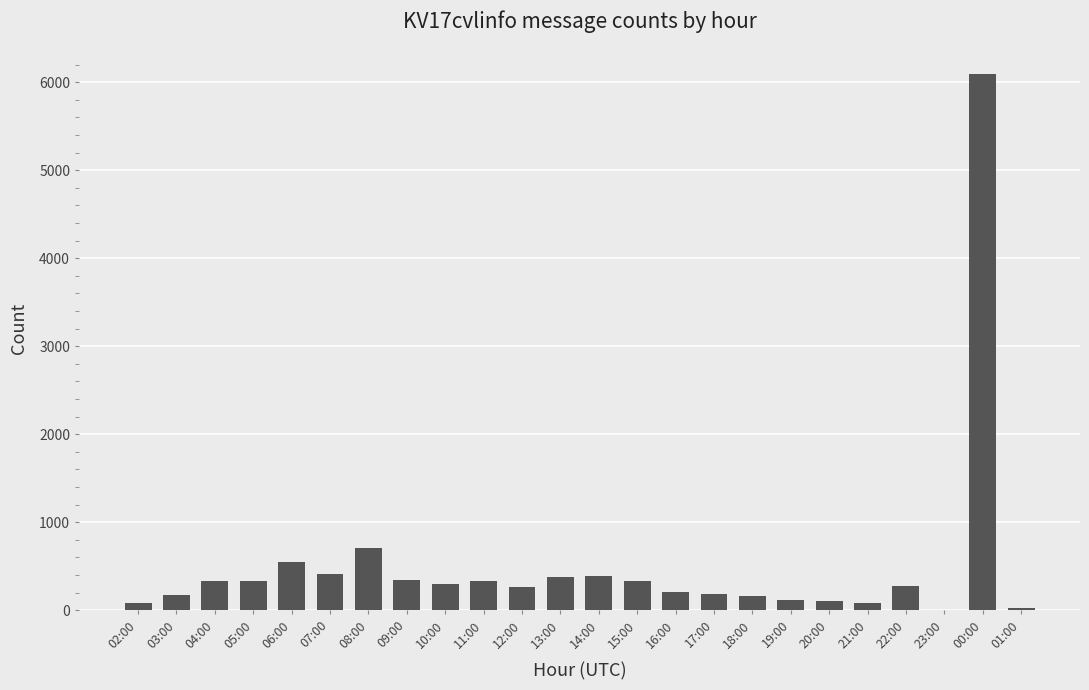

What is the ratio of the value at 07:00 to the value at 11:00?

1.2